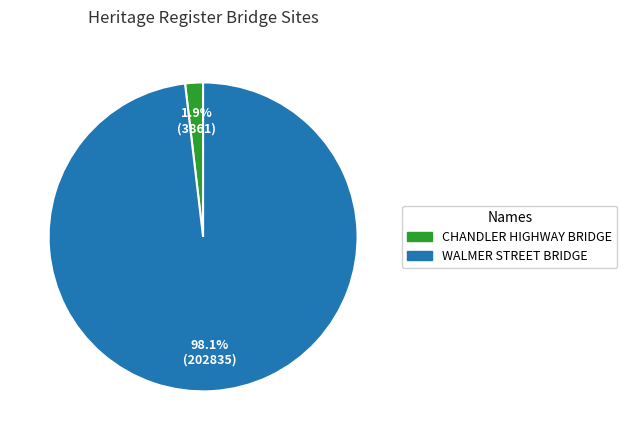

Which category has the smallest portion of the pie?

CHANDLER HIGHWAY BRIDGE